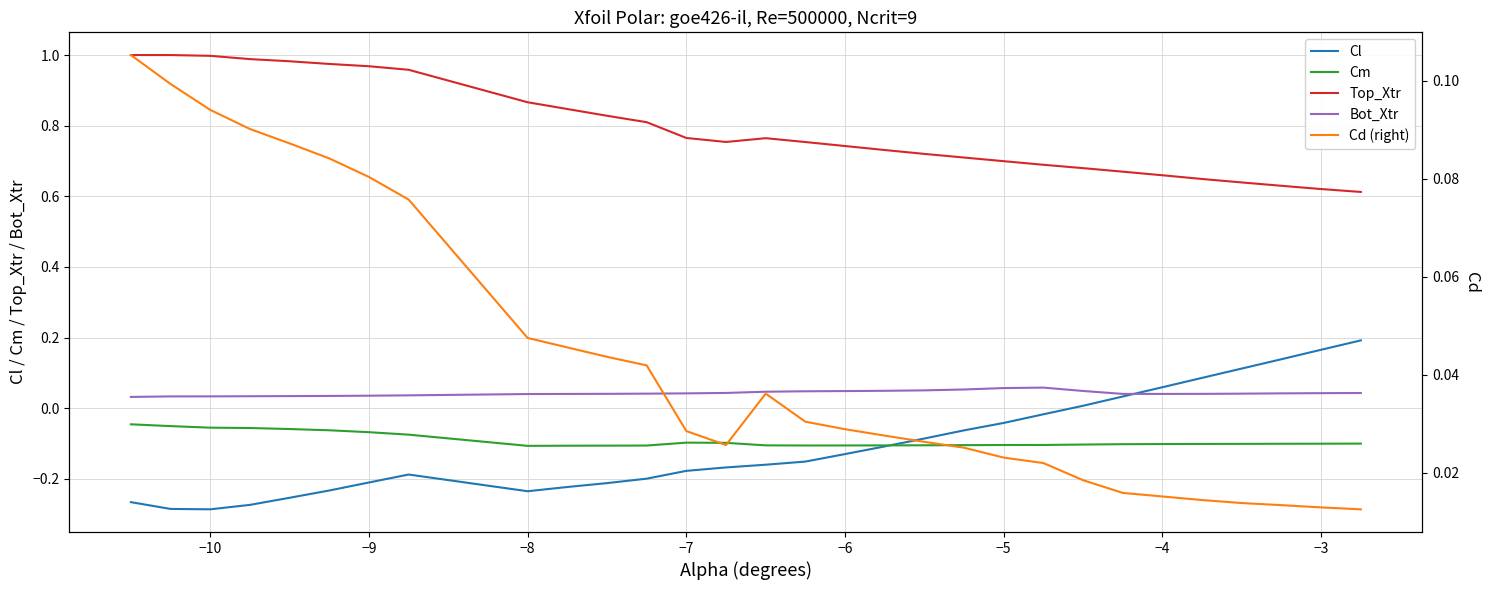

True or false: Top_Xtr and Cm intersect in this chart.

False